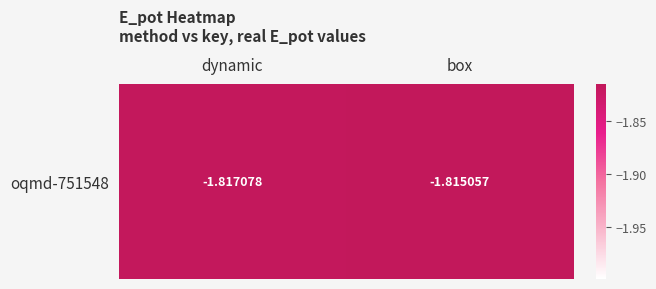

List the labels in order of value, smallest first.

dynamic, box